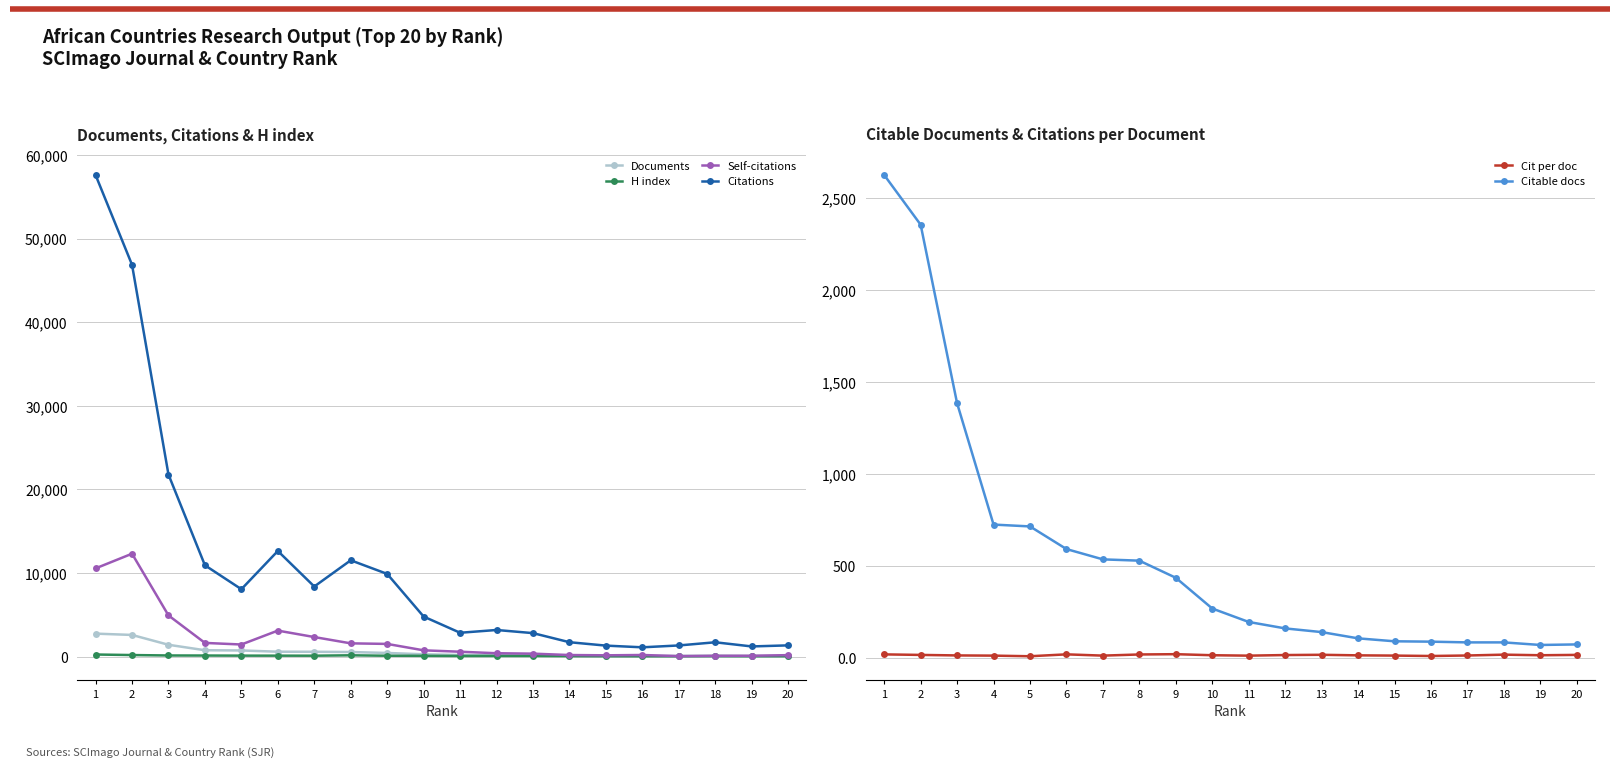

Which series has the largest total across all categories?

Citations